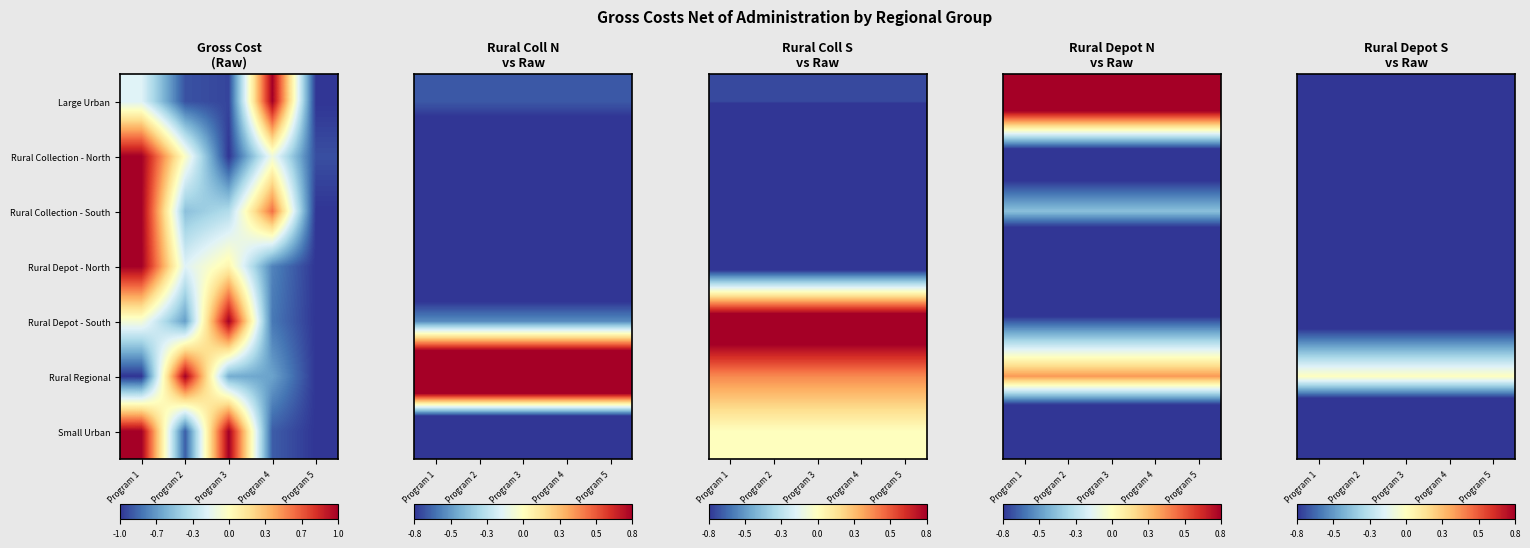

What is the difference between the highest and lowest values at Program 4?

2.0